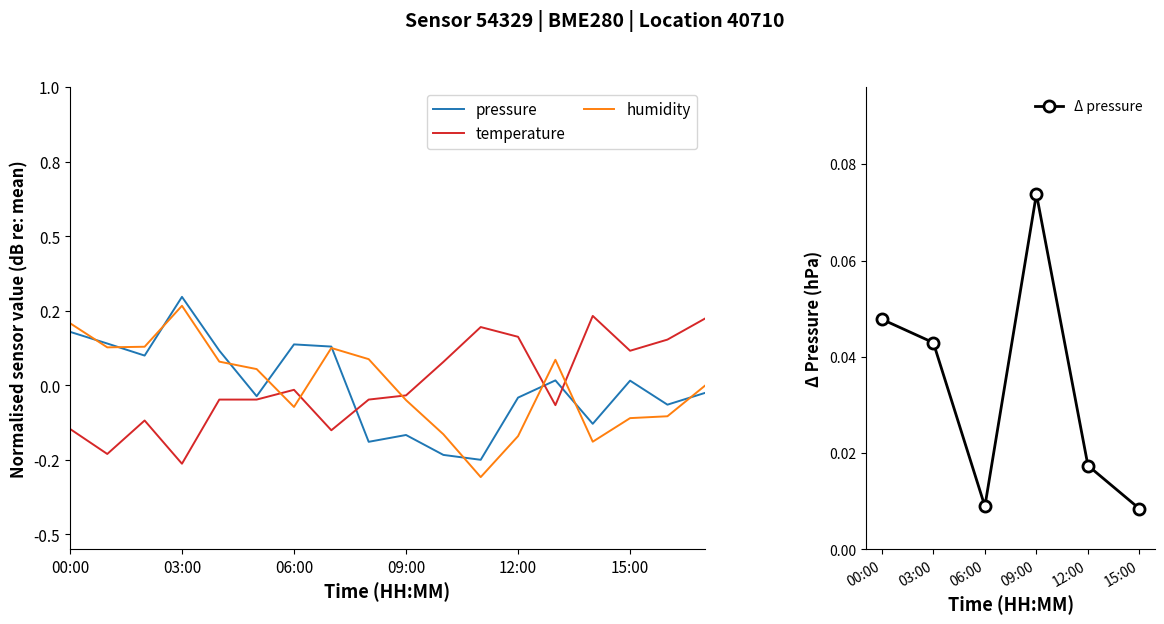

After their last crossing, which series has the higher values: temperature or humidity?

temperature